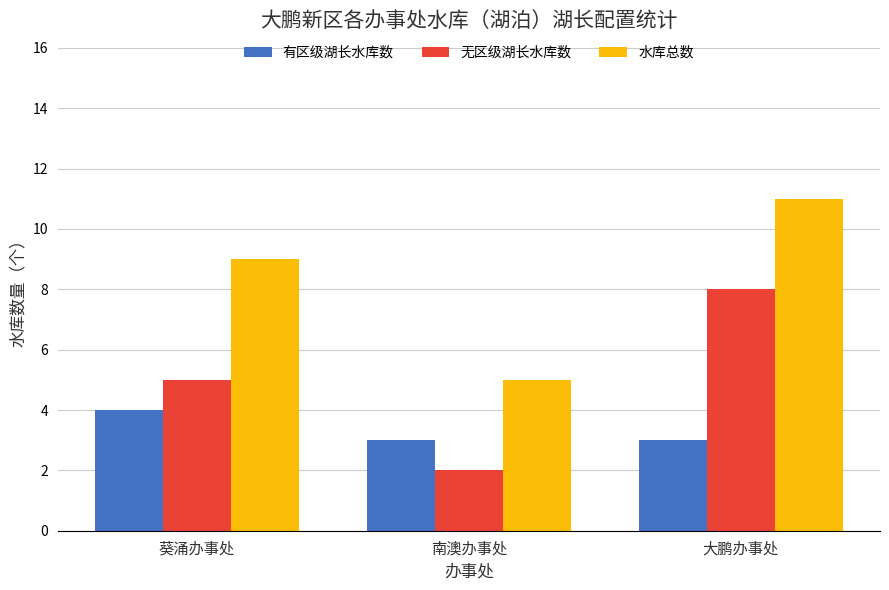

What is the difference between the highest and lowest values at 大鹏办事处?

8